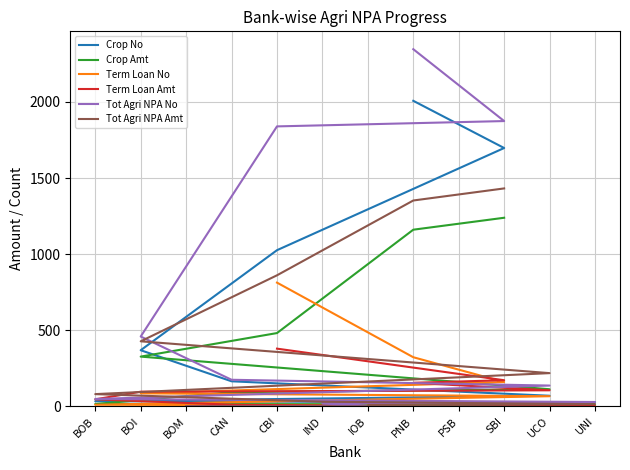

Between BOB and PNB, which is larger?

PNB